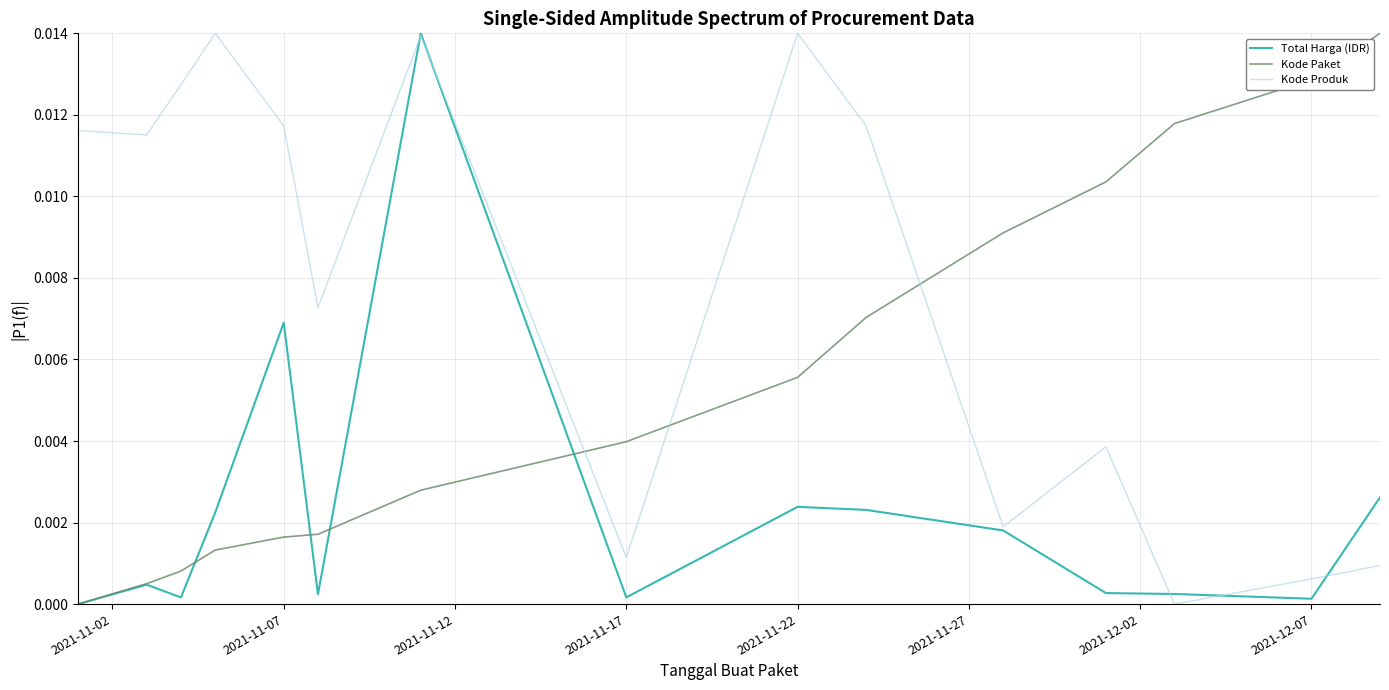

What is the sum of all Kode Paket values?

0.1